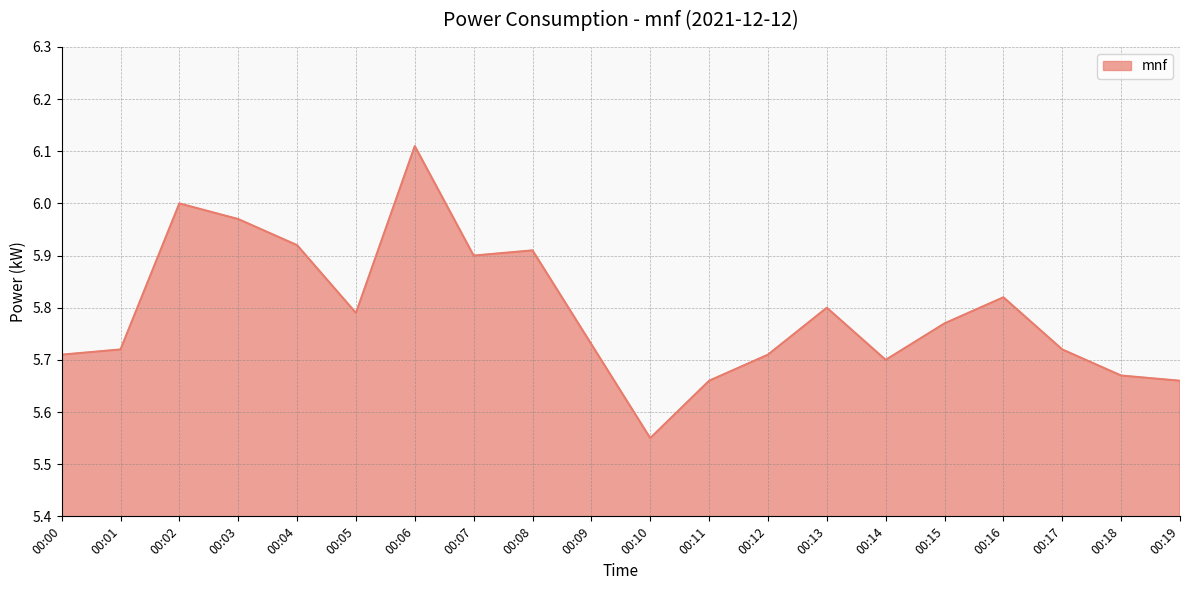

Which has a higher value, 00:06 or 00:02?

00:06